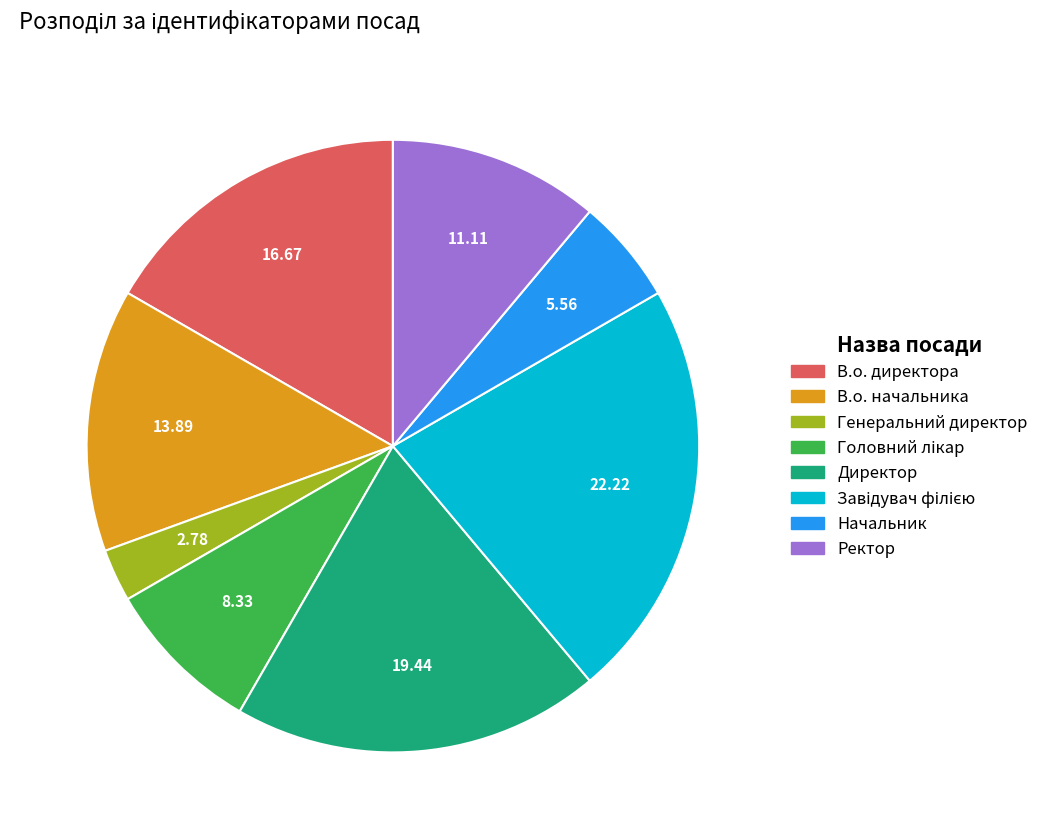

Between В.о. начальника and Генеральний директор, which is larger?

В.о. начальника